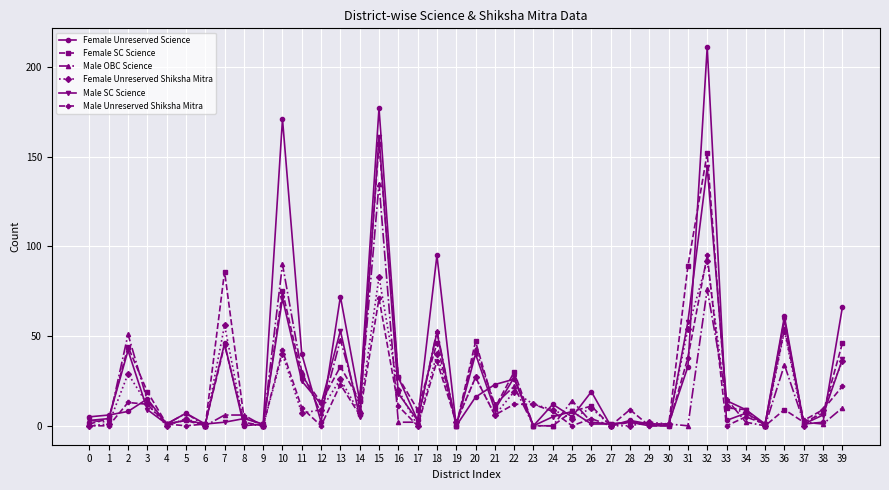

Which series has the widest spread of values?

Female Unreserved Science